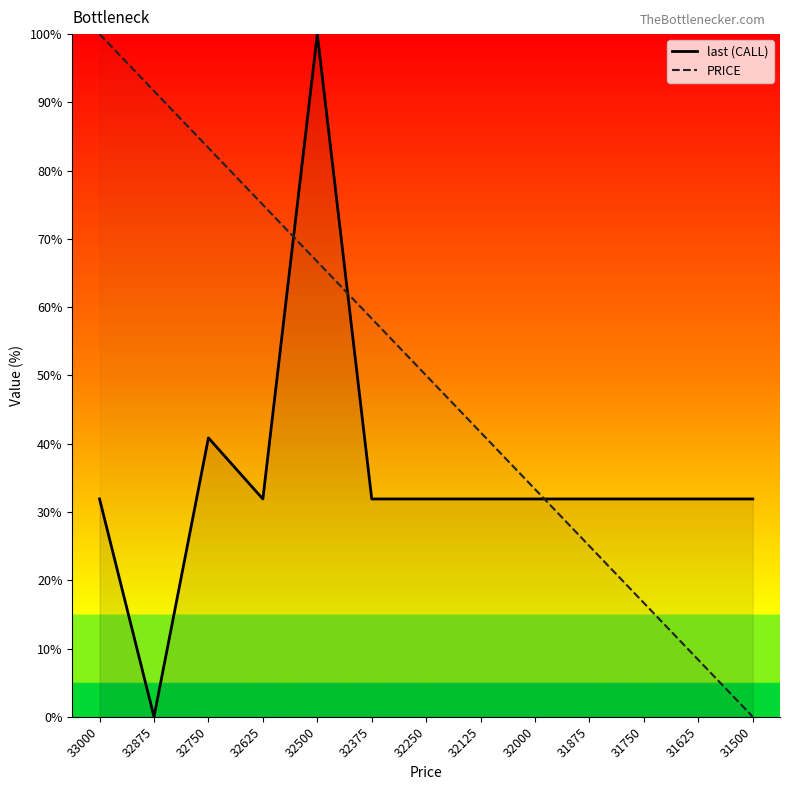

Does the chart display data point markers on the line(s)?

No